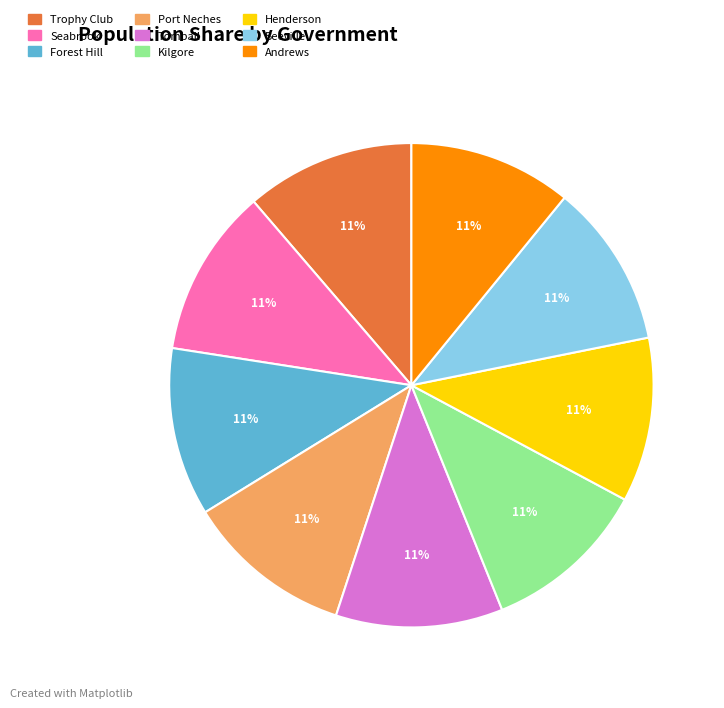

Do Henderson and Beeville together represent more than half of the pie?

No